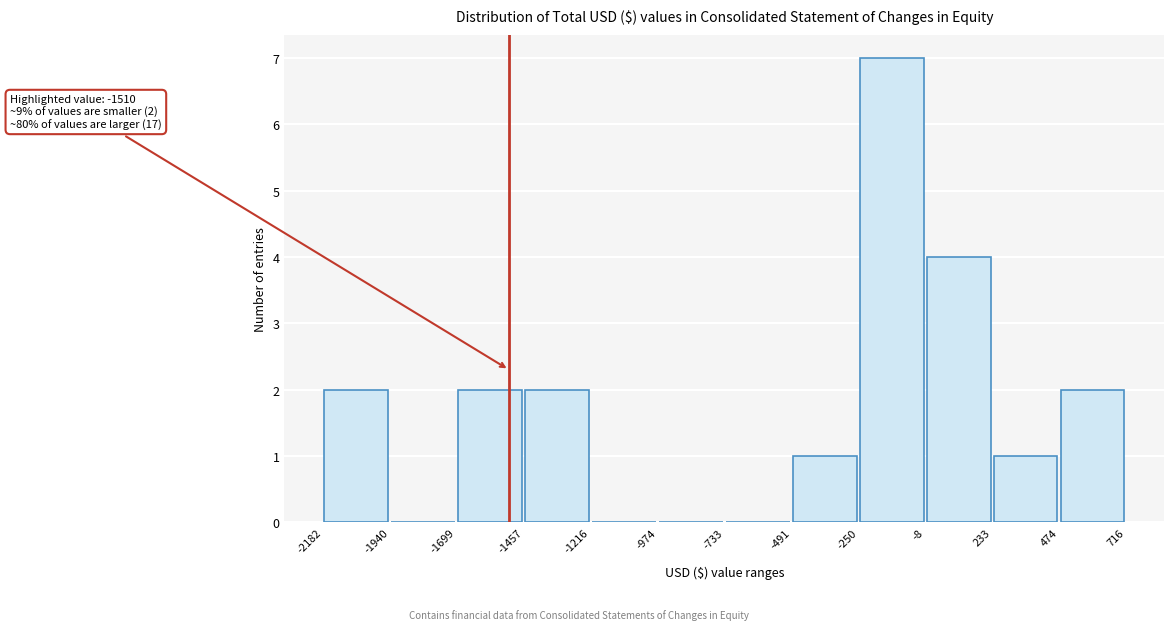

Over which range of the x-axis is the bar tallest?

-250 to -8